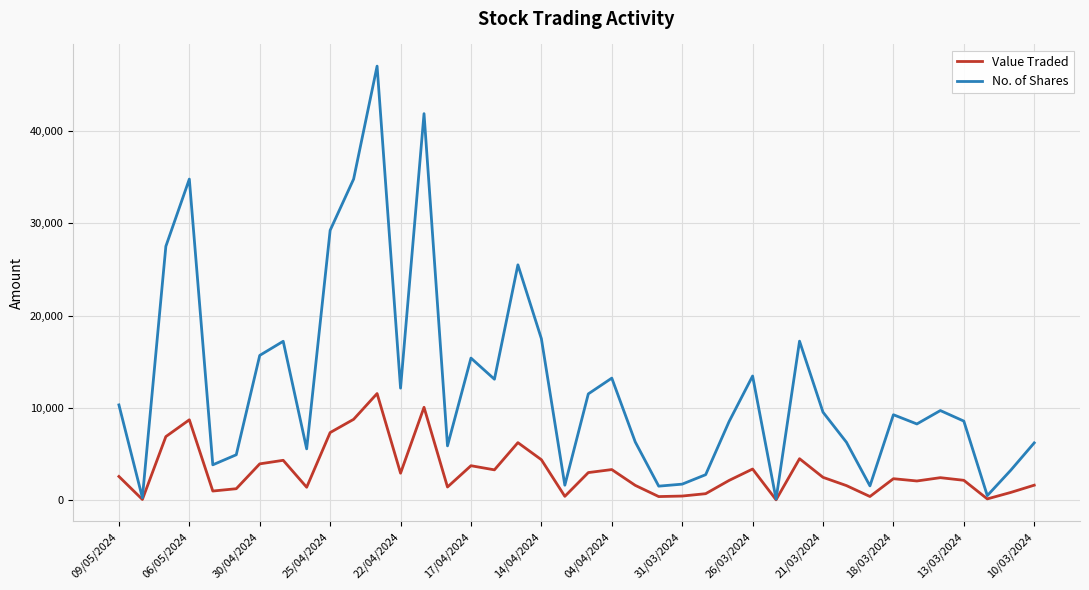

What is the maximum value shown in the chart?

47047